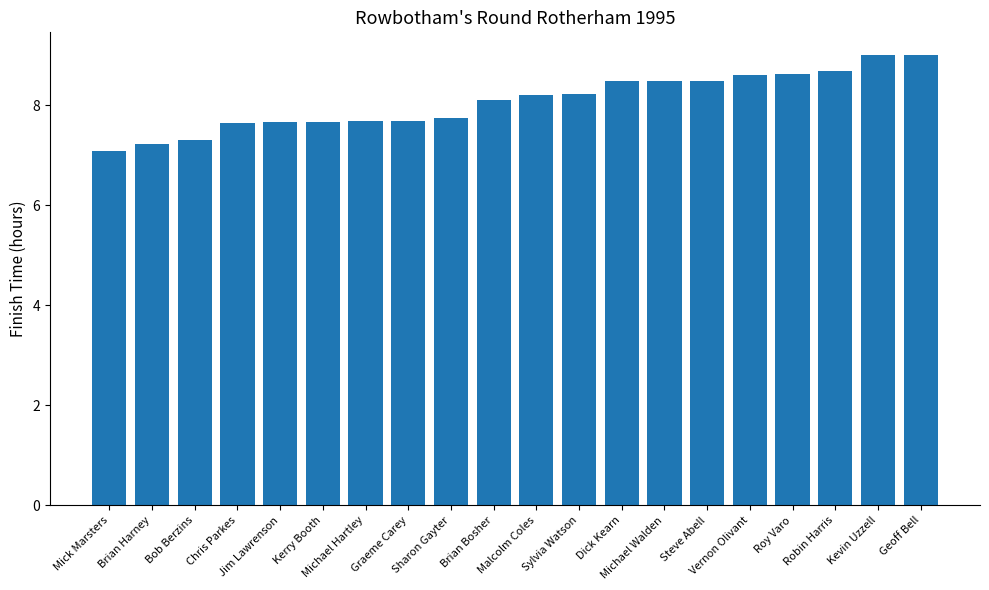

What is the minimum value shown in the chart?

7.1